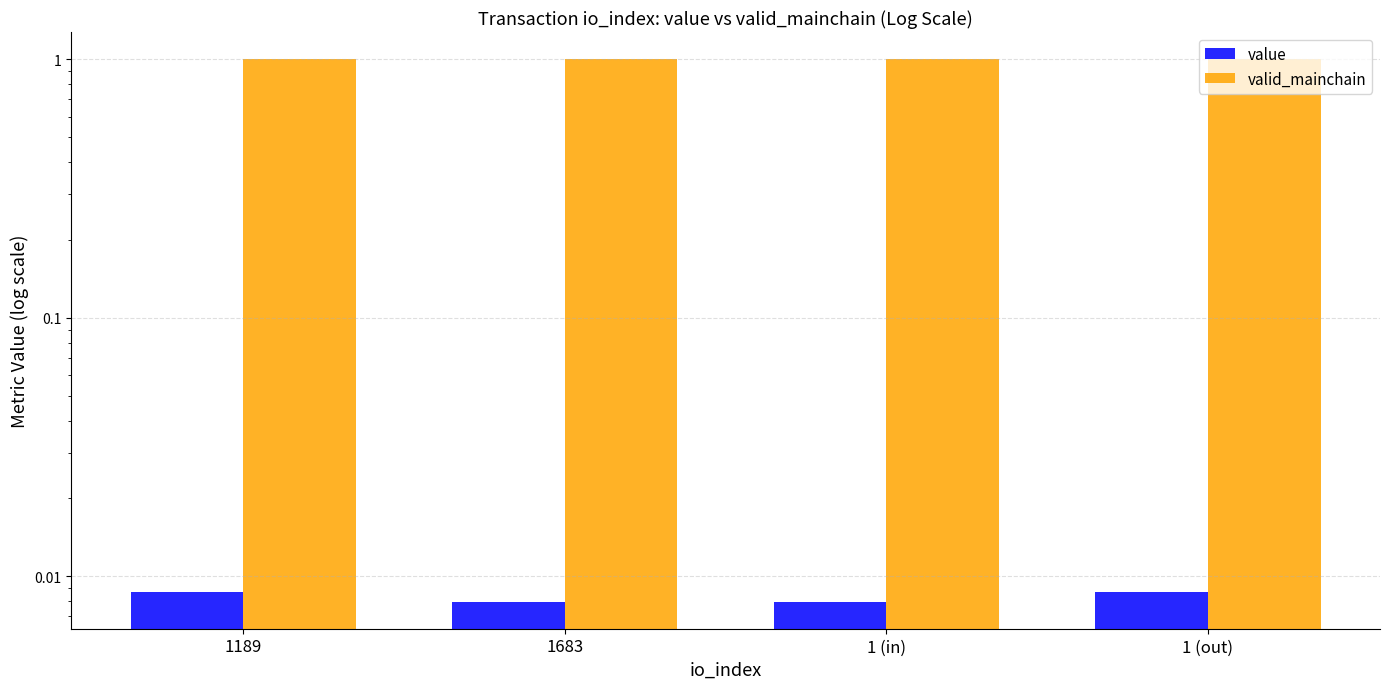

How many groups of bars are there?

4